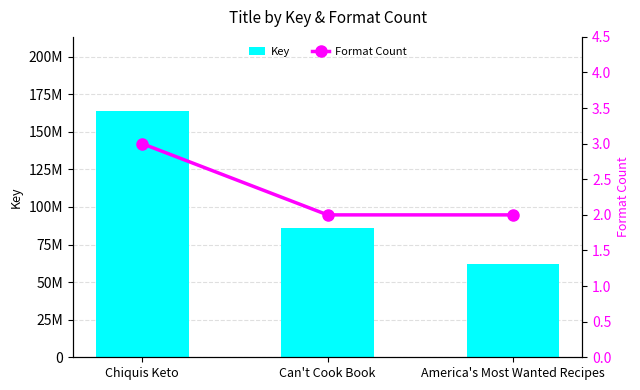

What are all the series names shown in the legend?

Key, Format Count